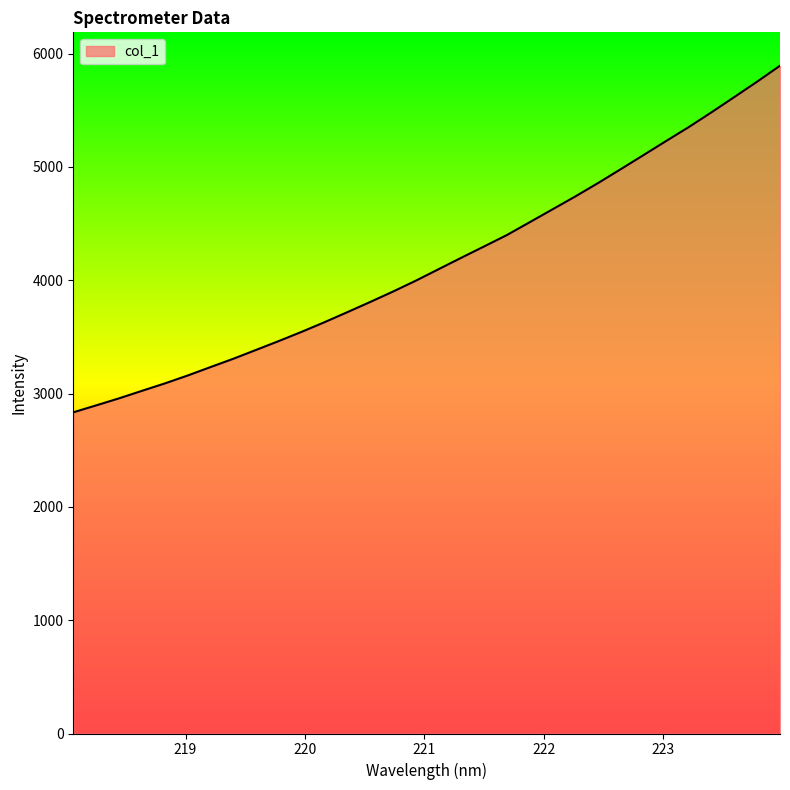

What is the difference between the maximum and minimum values?

3058.7